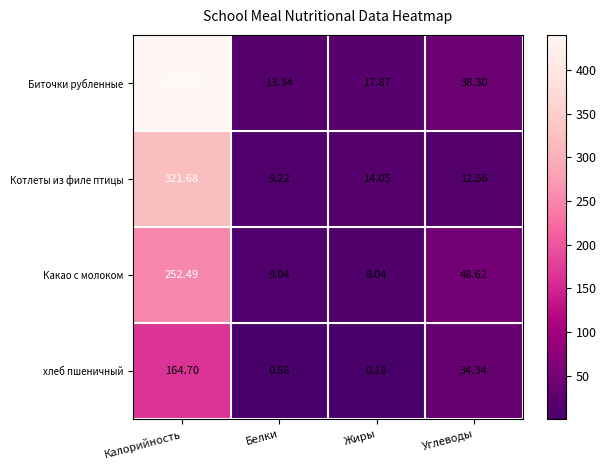

List the series in order of their peak value, lowest first.

хлеб пшеничный, Какао с молоком, Котлеты из филе птицы, Биточки рубленные